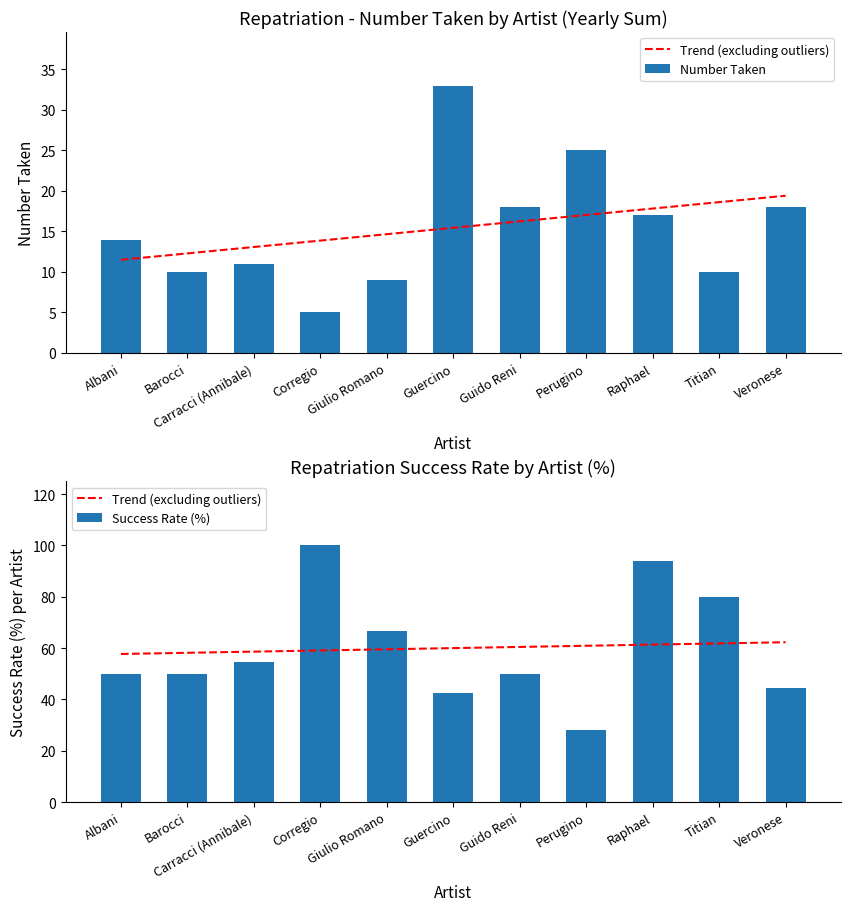

What is the value of the Success Rate (%) bar at the 7th from the left?

50.0